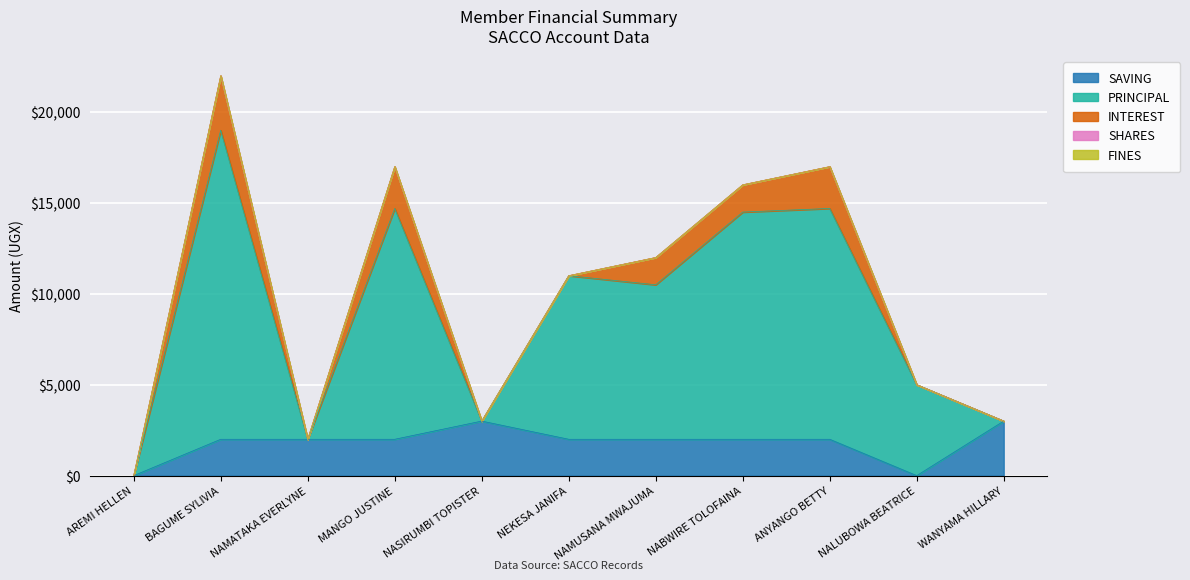

Reading left to right, list all the values displayed in this chart.

PRINCIPAL: 0	17000	0	12700	0	9000	8500	12500	12700	5000	0
INTEREST: 0	3000	0	2300	0	0	1500	1500	2300	0	0
SAVING: 0	2000	2000	2000	3000	2000	2000	2000	2000	0	3000
SHARES: 0	0	0	0	0	0	0	0	0	0	0
FINES: 0	0	0	0	0	0	0	0	0	0	0